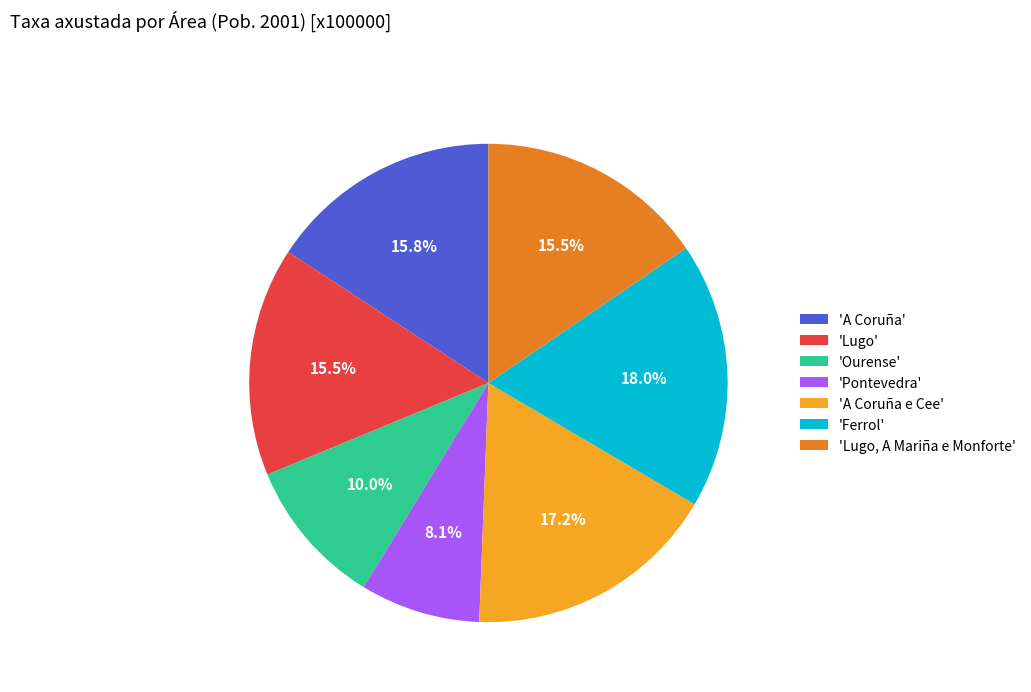

What percentage do 'Lugo, A Mariña e Monforte' and 'Pontevedra' together represent?

23.6%